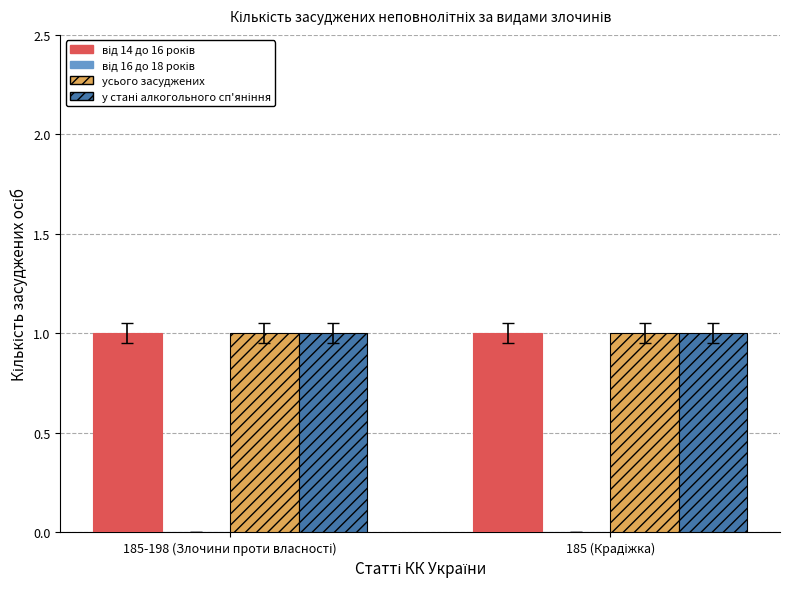

Which has a higher value, 185-198 (Злочини проти власності) or 185 (Крадіжка)?

185-198 (Злочини проти власності)